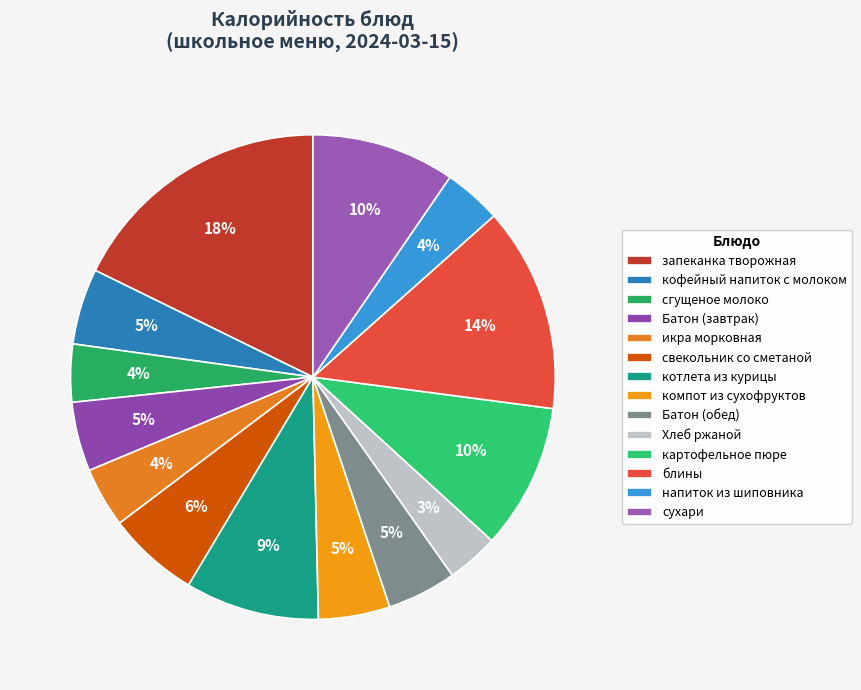

To the nearest percent, what is the difference between the сухари and Батон (завтрак) slice percentages?

5%